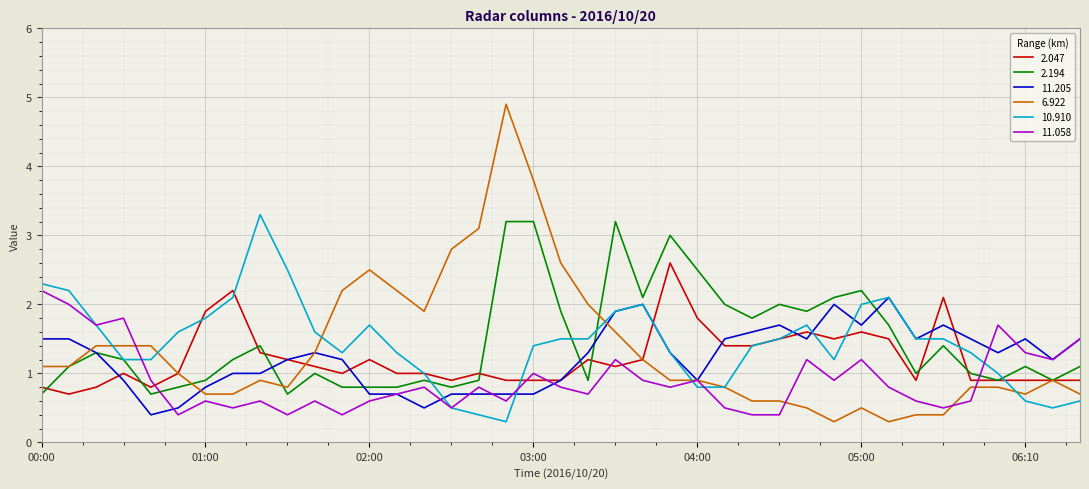

What is the maximum value for 2.194?

3.2